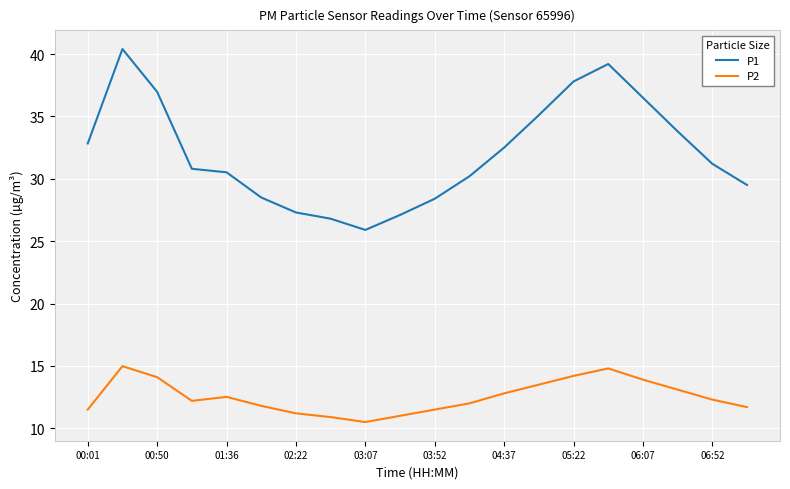

How many categories are shown in the chart?

20